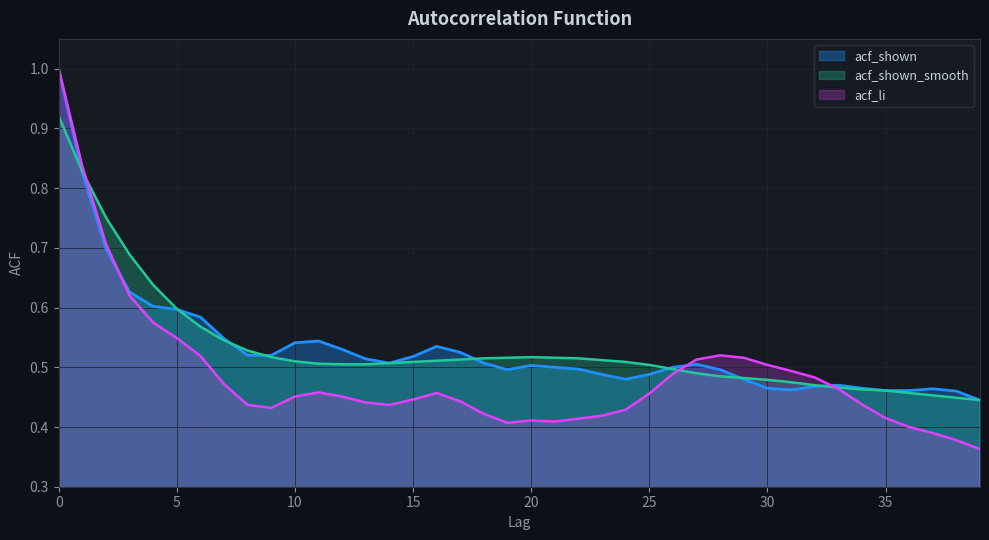

The acf_li series shows 0.5 at 7. True or false?

True